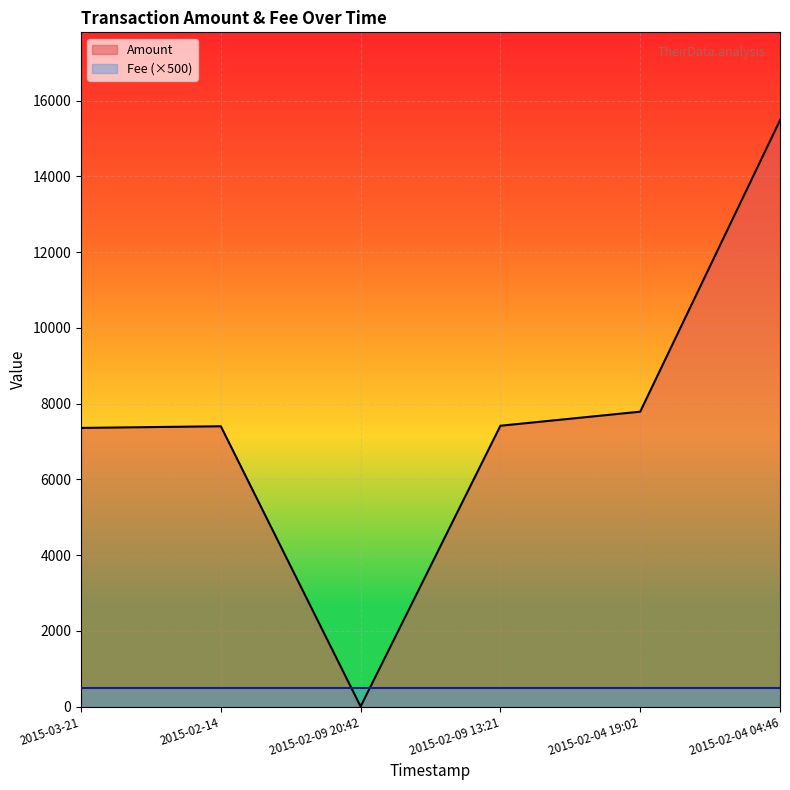

Rank the categories by value from lowest to highest.

2015-02-09 20:42, 2015-03-21, 2015-02-14, 2015-02-09 13:21, 2015-02-04 19:02, 2015-02-04 04:46